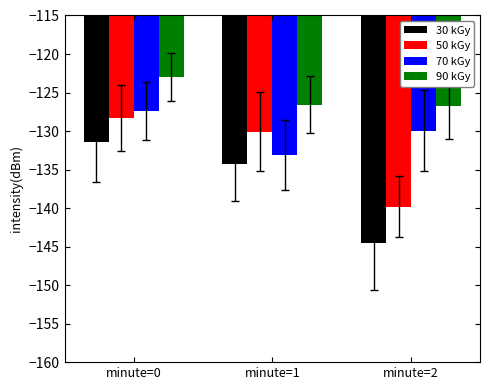

What is the value of the 90 kGy bar at the 1st from the left?

-123.0